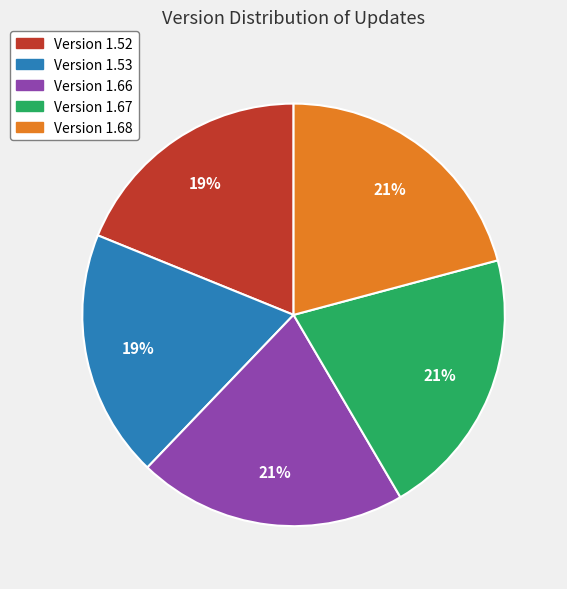

How many slices are in this pie chart?

5